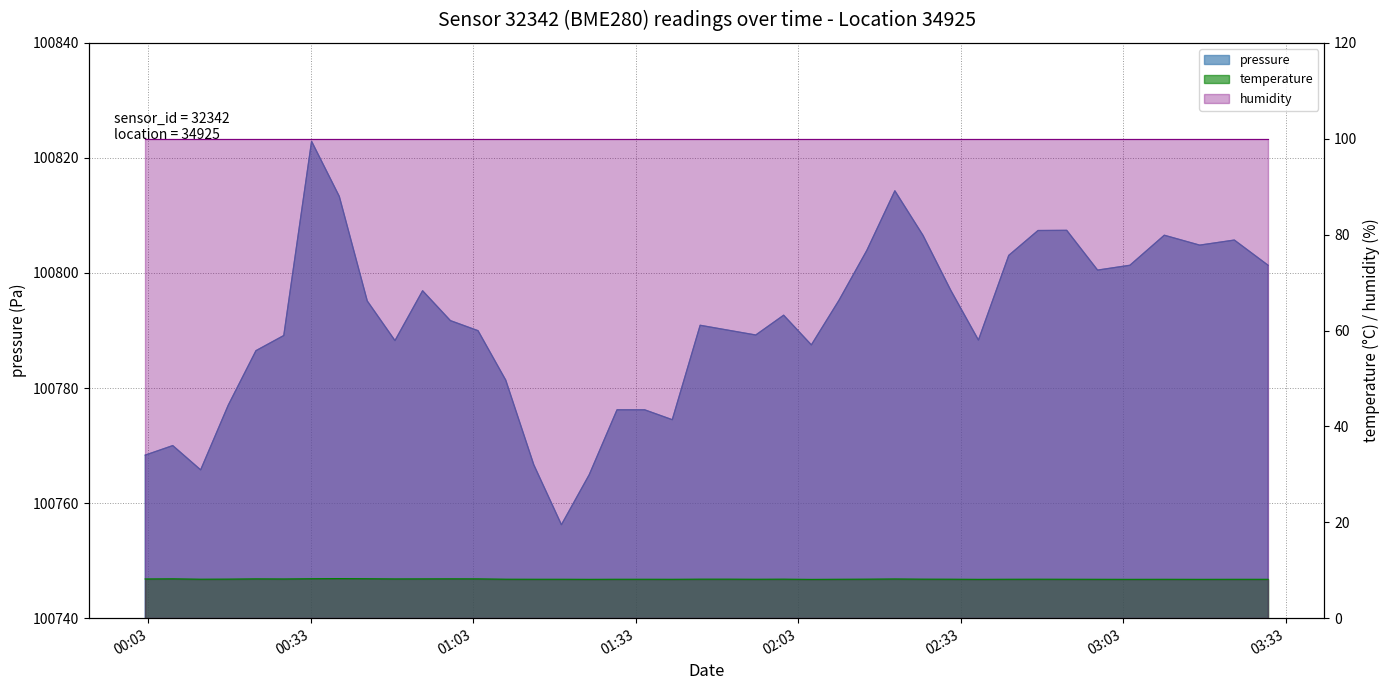

Reading left to right, list all the values displayed in this chart.

pressure: 100768.3	100770.0	100765.8	100777.0	100786.5	100789.1	100822.9	100813.3	100795.1	100788.2	100796.9	100791.7	100790.0	100781.4	100766.7	100756.2	100764.9	100776.2	100776.2	100774.5	100790.9	100790.1	100789.2	100792.7	100787.5	100795.3	100803.9	100814.3	100806.5	100797.0	100788.3	100803.1	100807.4	100807.4	100800.5	100801.3	100806.6	100804.8	100805.7	100801.3
temperature: 8.2	8.2	8.1	8.2	8.2	8.2	8.2	8.3	8.2	8.2	8.2	8.2	8.2	8.1	8.1	8.1	8.1	8.1	8.1	8.1	8.2	8.2	8.1	8.2	8.1	8.1	8.2	8.2	8.2	8.1	8.1	8.1	8.1	8.1	8.1	8.1	8.1	8.1	8.1	8.1